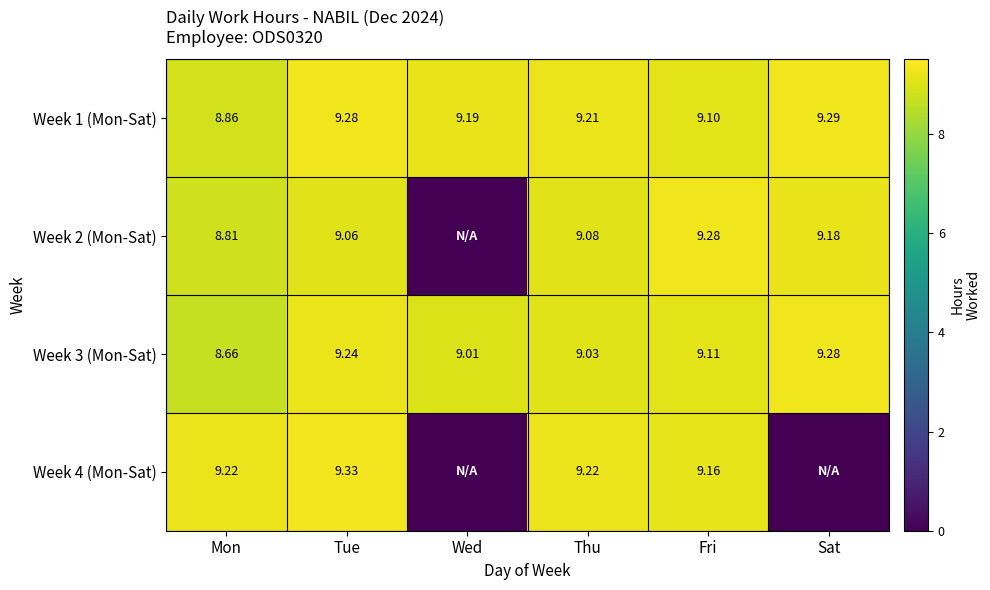

Is the value of Week 4 (Mon-Sat) at Mon greater than the value of Week 2 (Mon-Sat) at Mon?

Yes